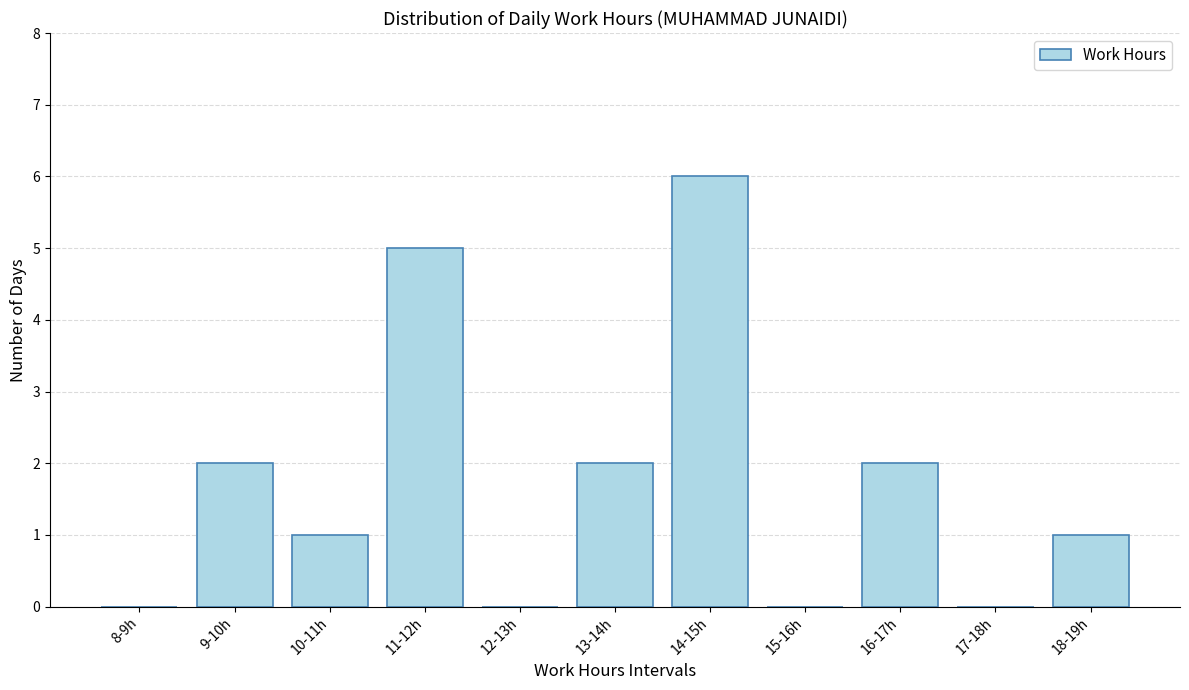

Reading left to right, list all the values displayed in this chart.

8-9h=0	9-10h=2	10-11h=1	11-12h=5	12-13h=0	13-14h=2	14-15h=6	15-16h=0	16-17h=2	17-18h=0	18-19h=1